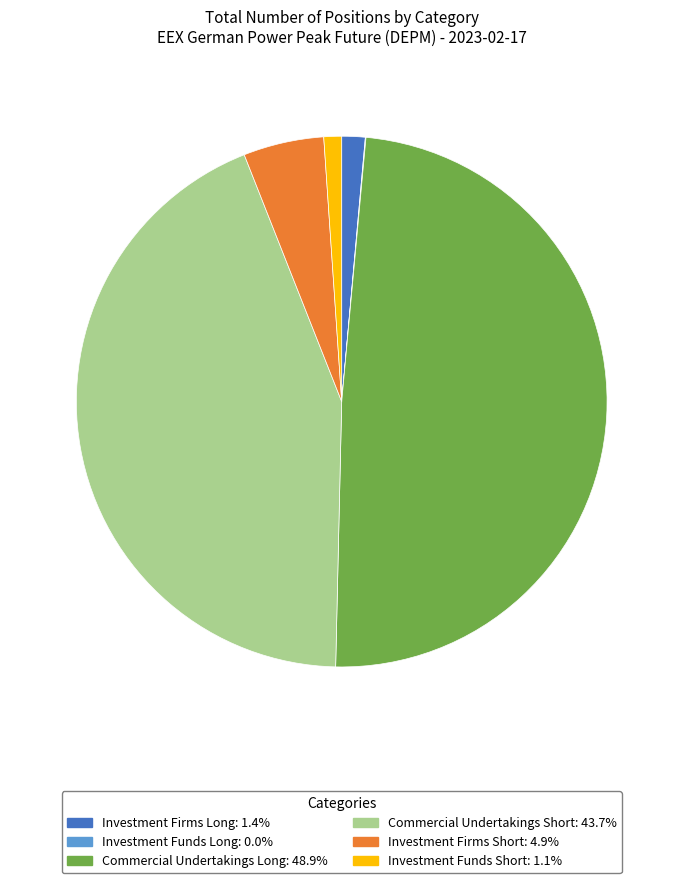

Is Investment Funds Short the majority of the pie?

No